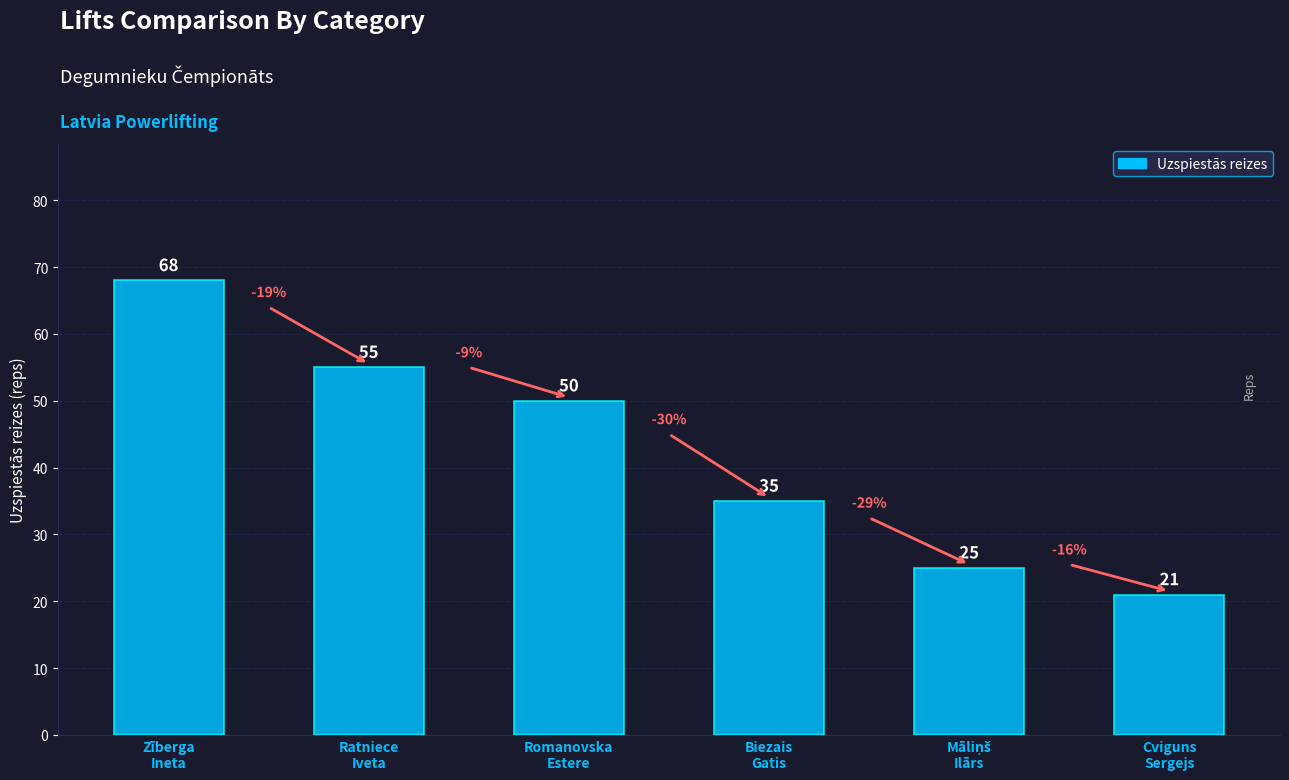

What is the maximum value shown in the chart?

68